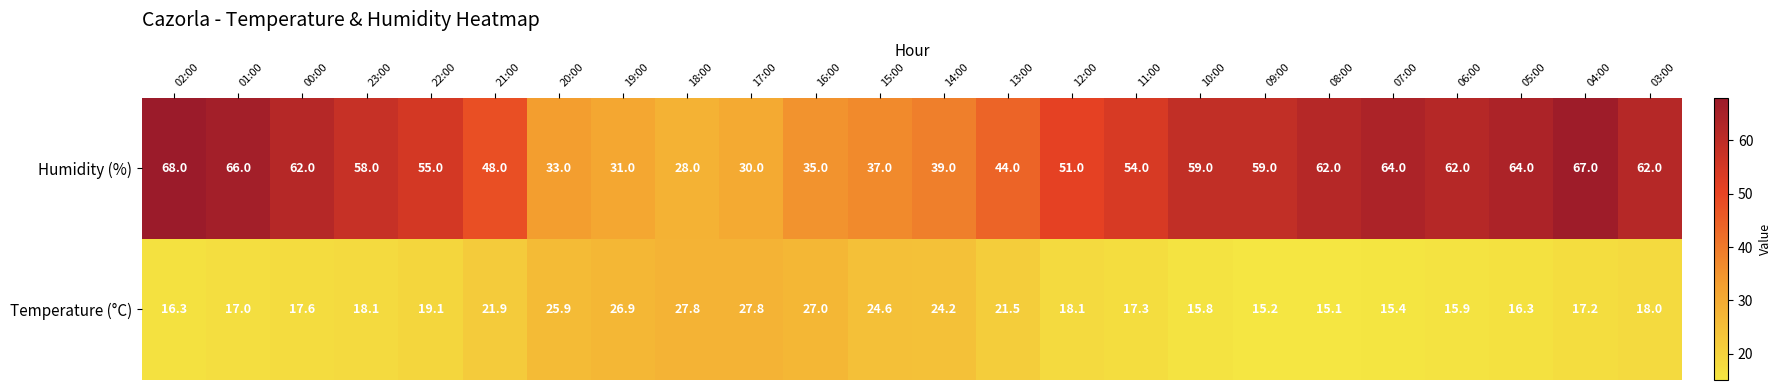

How many series are shown in this chart?

2